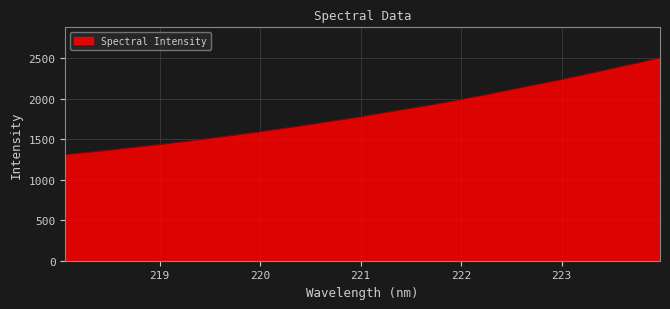

What is the minimum value shown in the chart?

1308.1